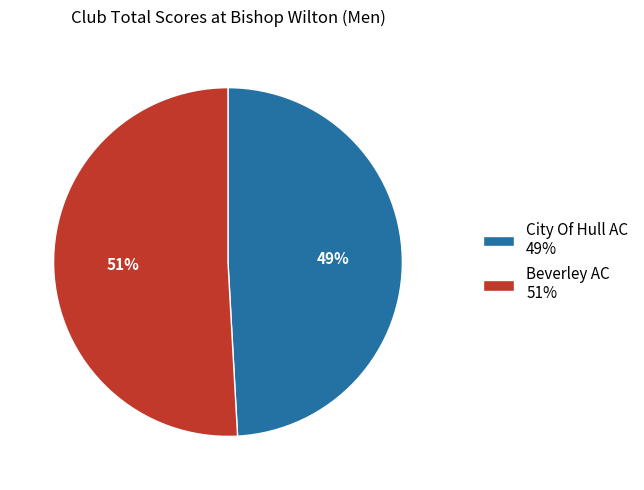

To the nearest percent, what is the combined percentage of City Of Hull AC 49% and Beverley AC 51%?

100%